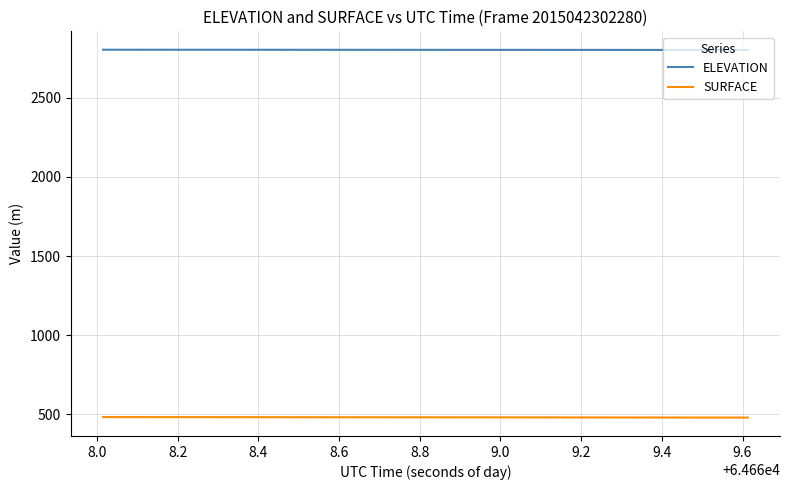

Which series has the largest total across all categories?

ELEVATION